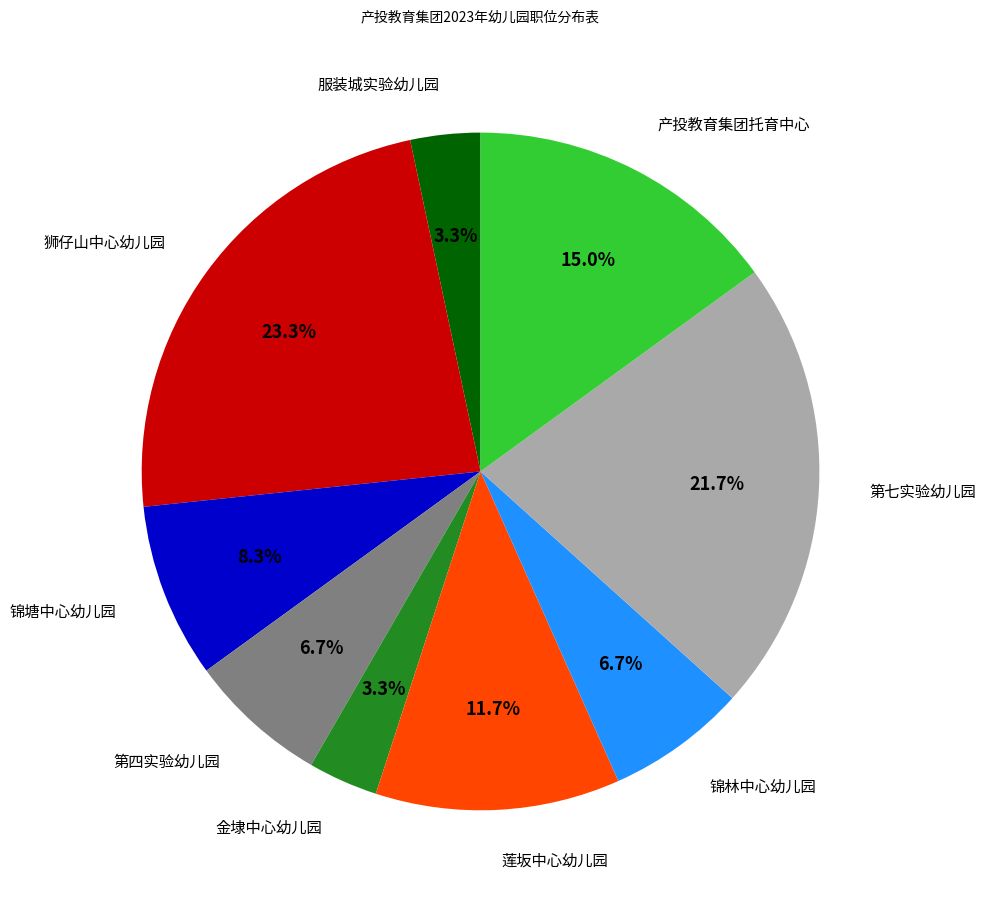

Is there any slice that represents more than half of the pie?

No